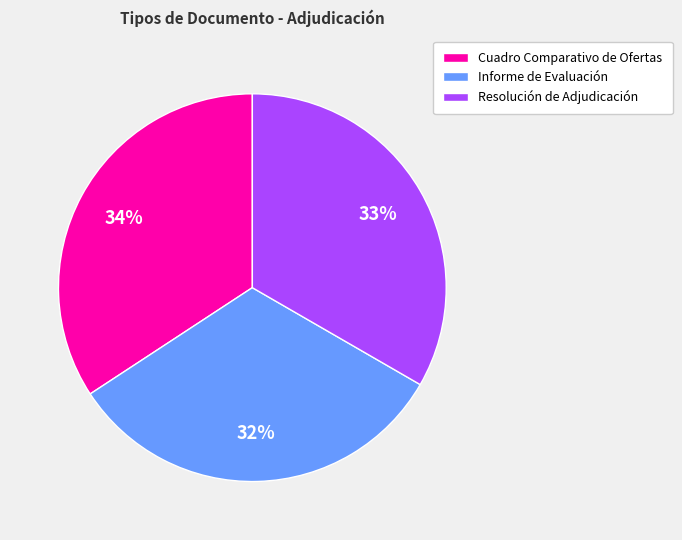

To the nearest percent, what is the combined percentage of Informe de Evaluación and Resolución de Adjudicación?

66%